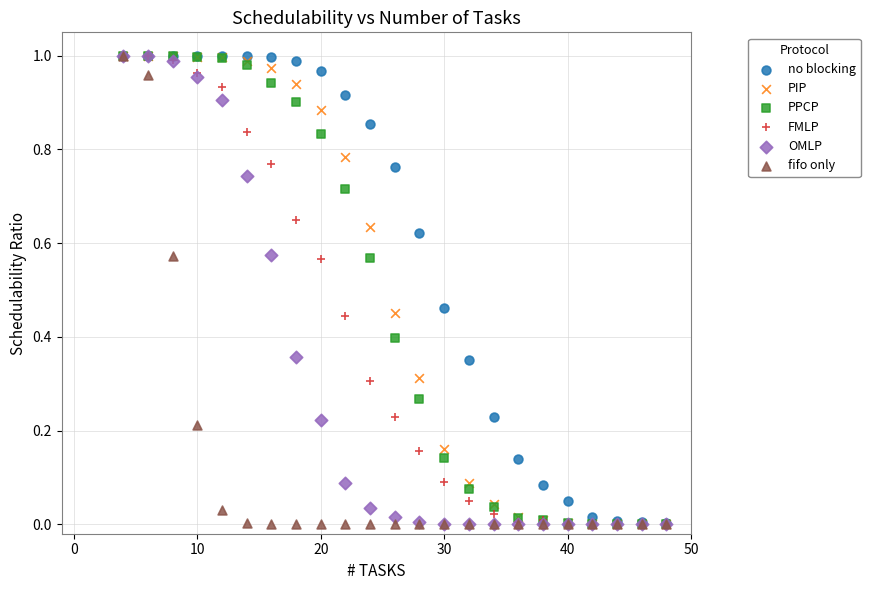

What are all the series names shown in the legend?

no blocking, PIP, PPCP, FMLP, OMLP, fifo only